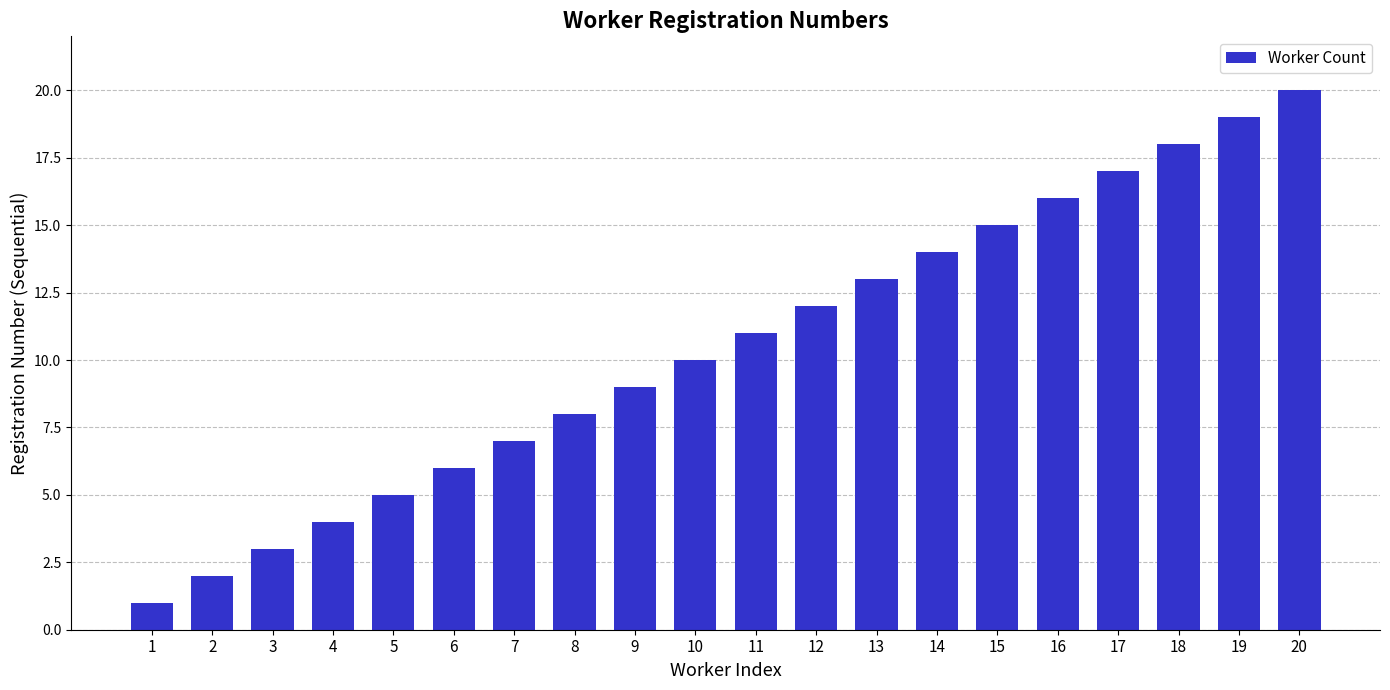

Between 13 and 14, which is larger?

14